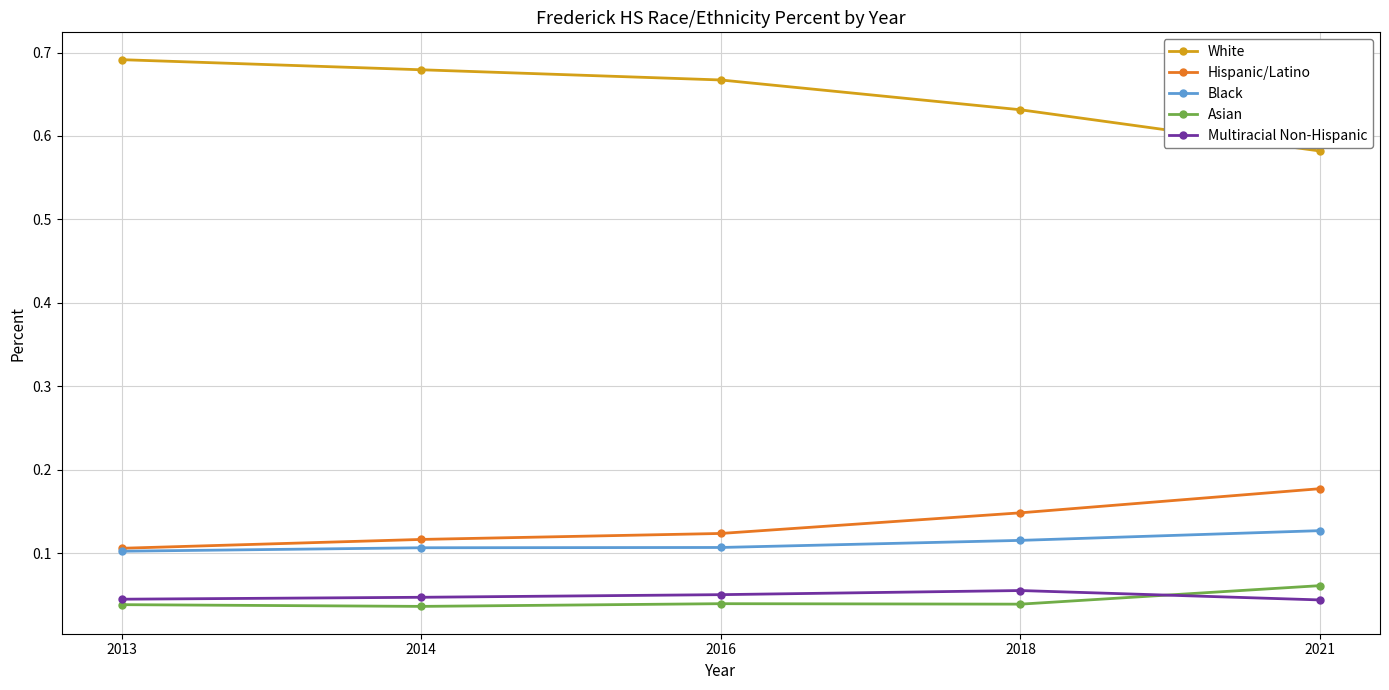

Count the Hispanic/Latino values in the range 0 to 1.

5